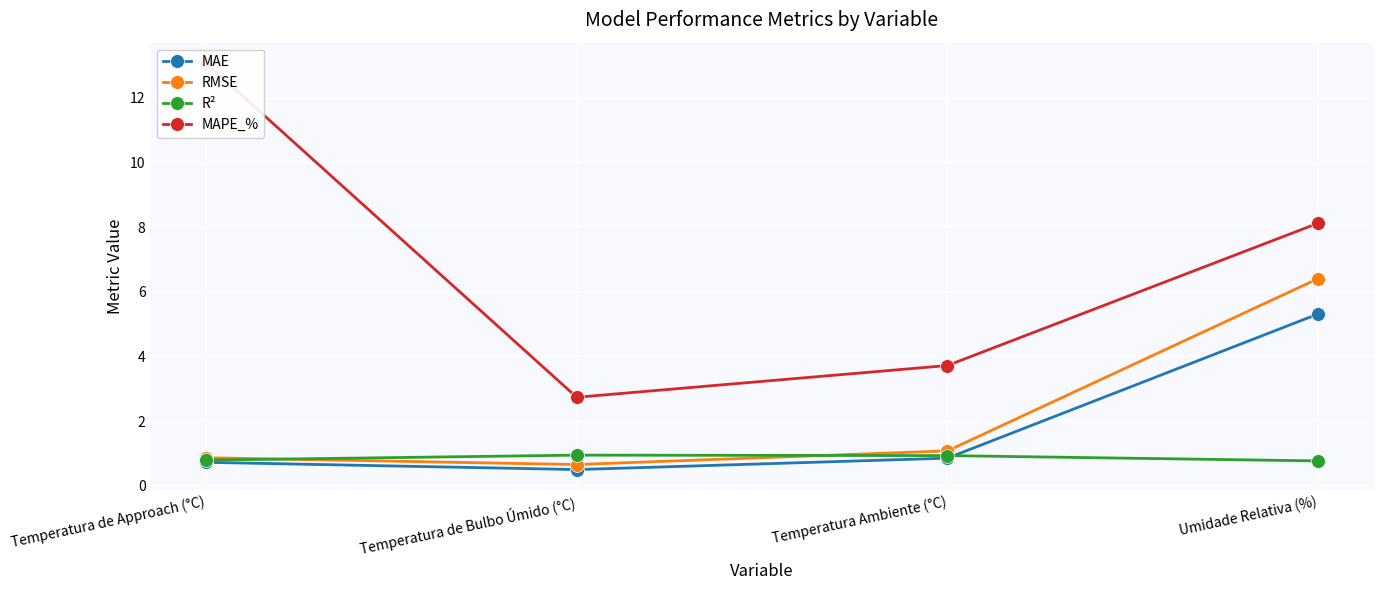

Between Temperatura de Bulbo Úmido (°C) and Temperatura de Approach (°C), which is larger?

Temperatura de Approach (°C)